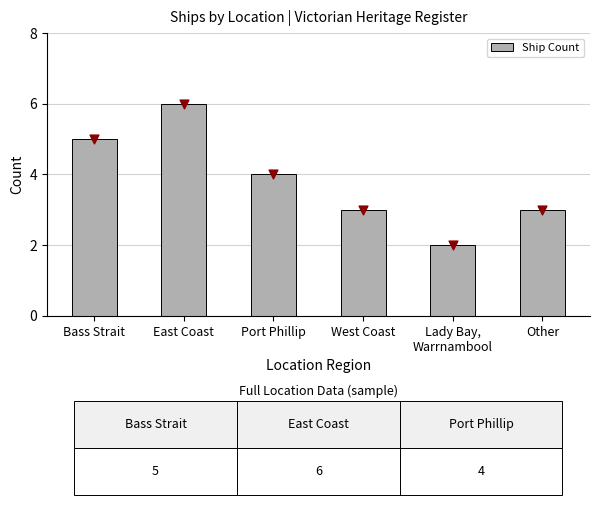

Between Lady Bay,
Warrnambool and Port Phillip, which is larger?

Port Phillip